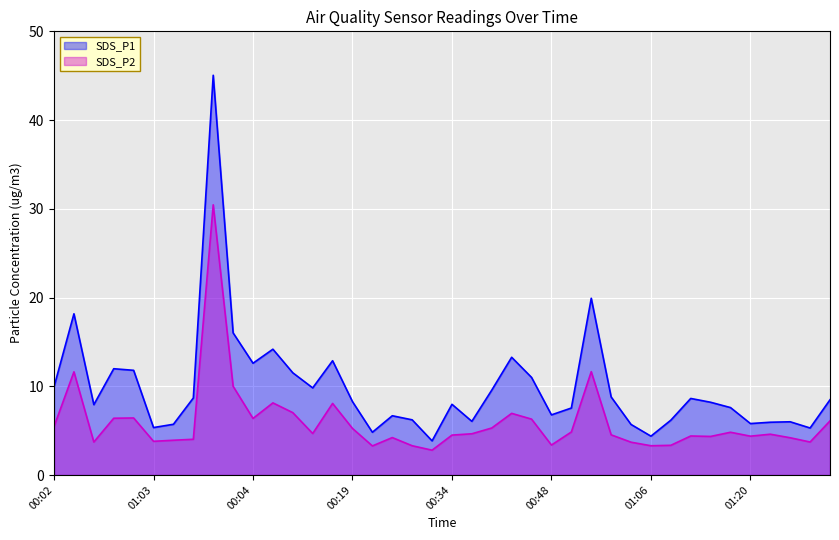

Where does the SDS_P1 series first go above 8?

00:02